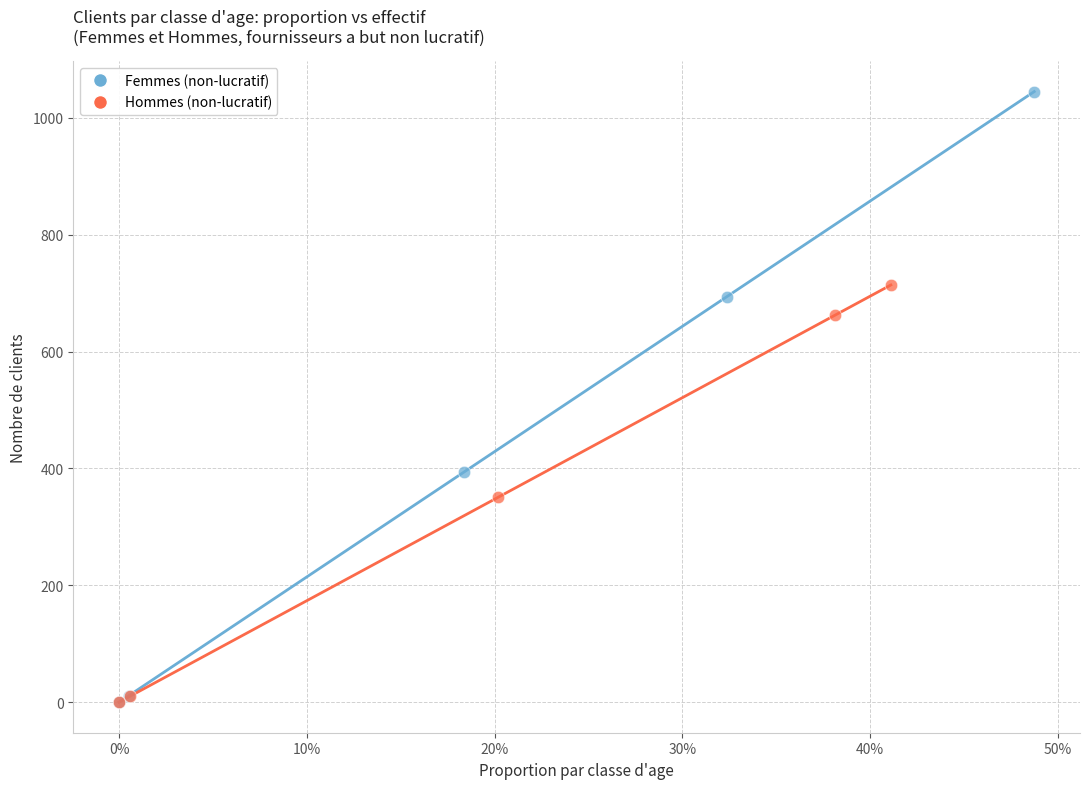

Which series reaches the maximum Y coordinate?

Femmes (non-lucratif)